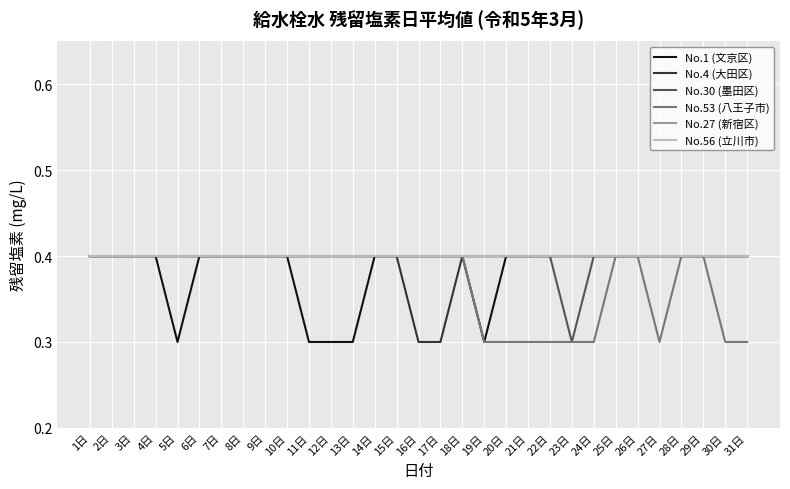

The No.27 (新宿区) series shows 0.4 at 7日. True or false?

True